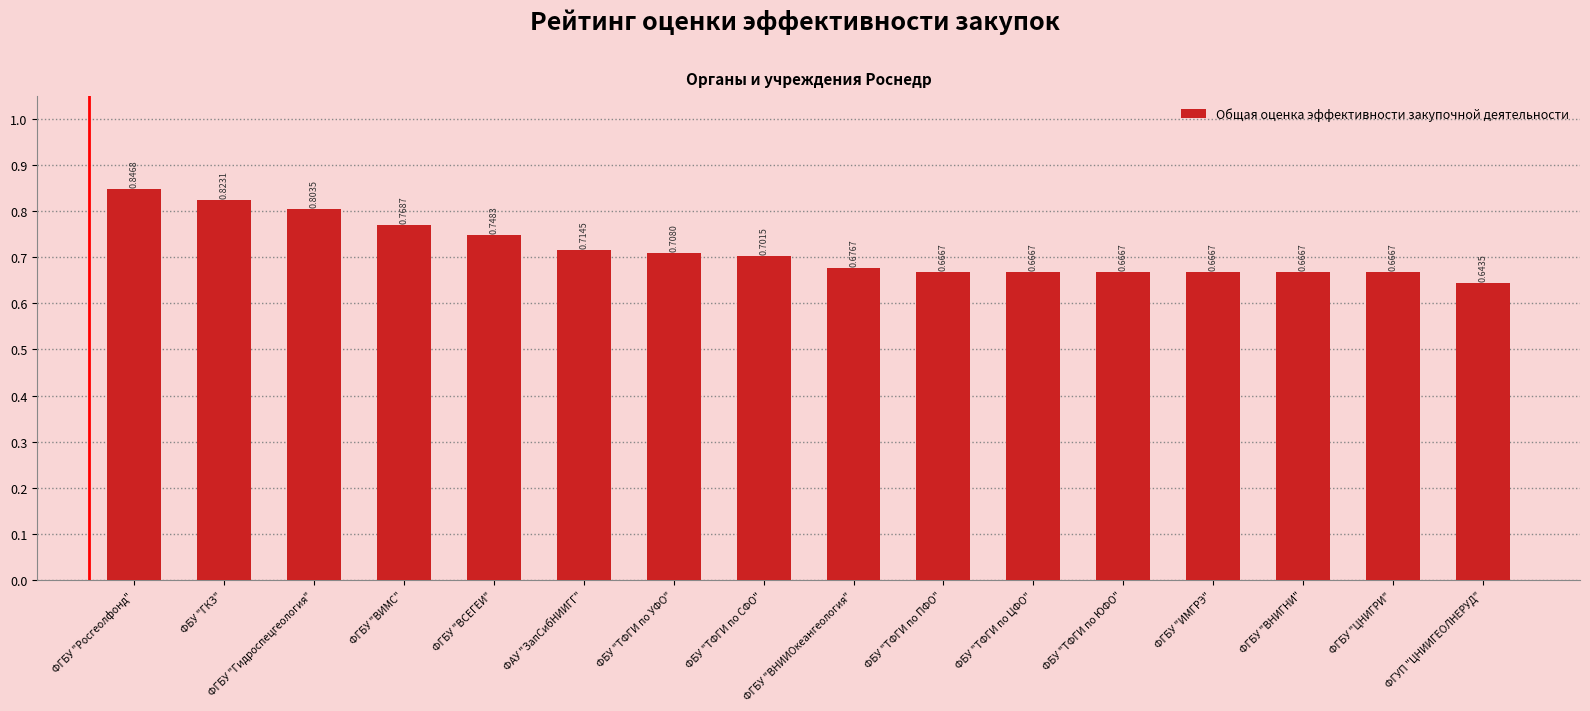

The chart shows a value of 0.7 at ФГБУ "ВСЕГЕИ". True or false?

True